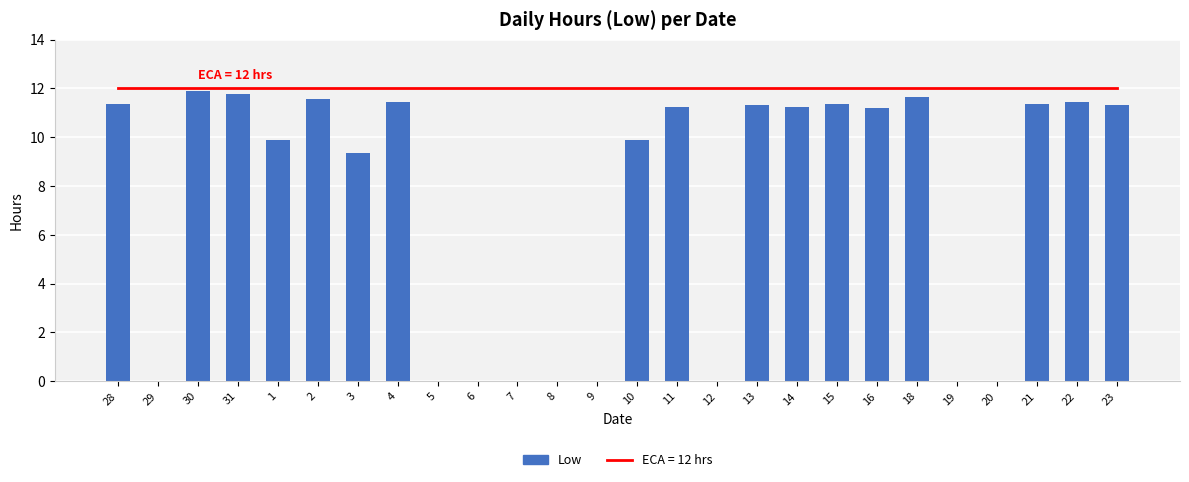

At which label is the value closest to 5?

3